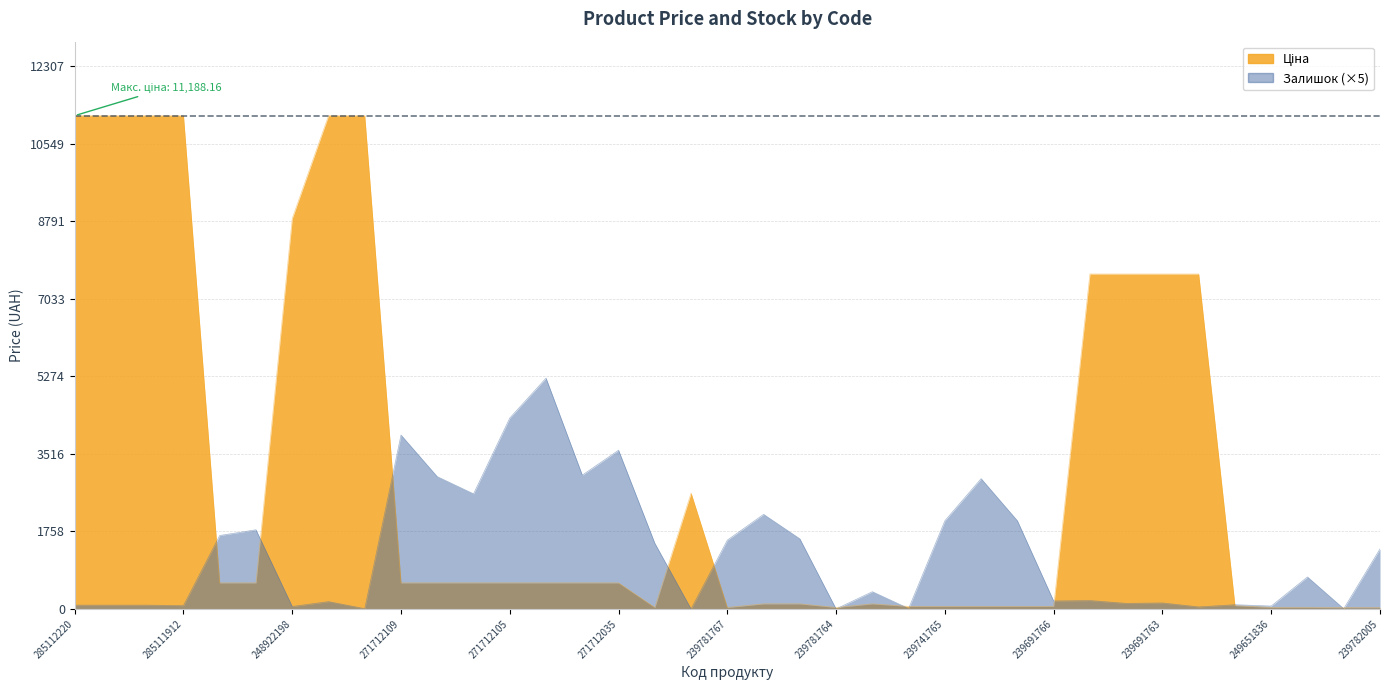

List the series in order of their peak value, lowest first.

Залишок, Ціна